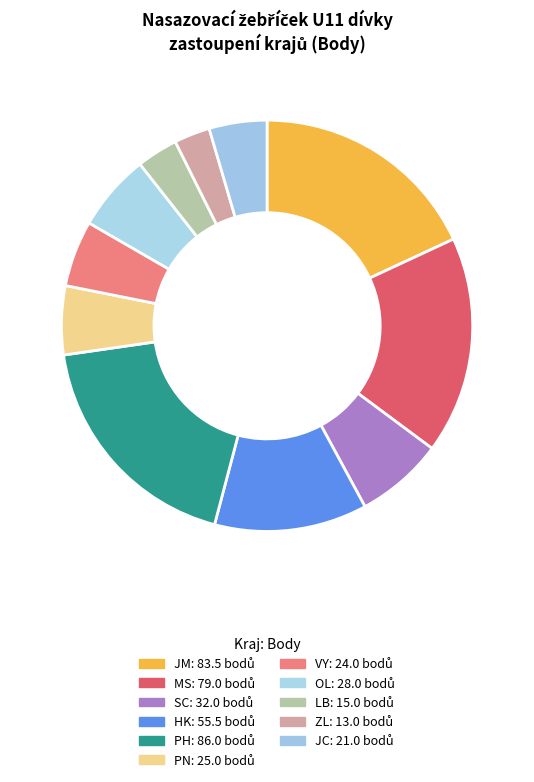

How many segments does this pie chart have?

11